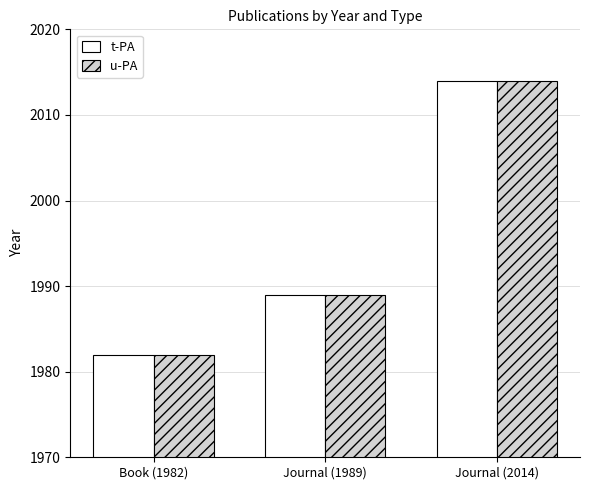

Rank the categories by u-PA value from highest to lowest.

Journal (2014), Journal (1989), Book (1982)